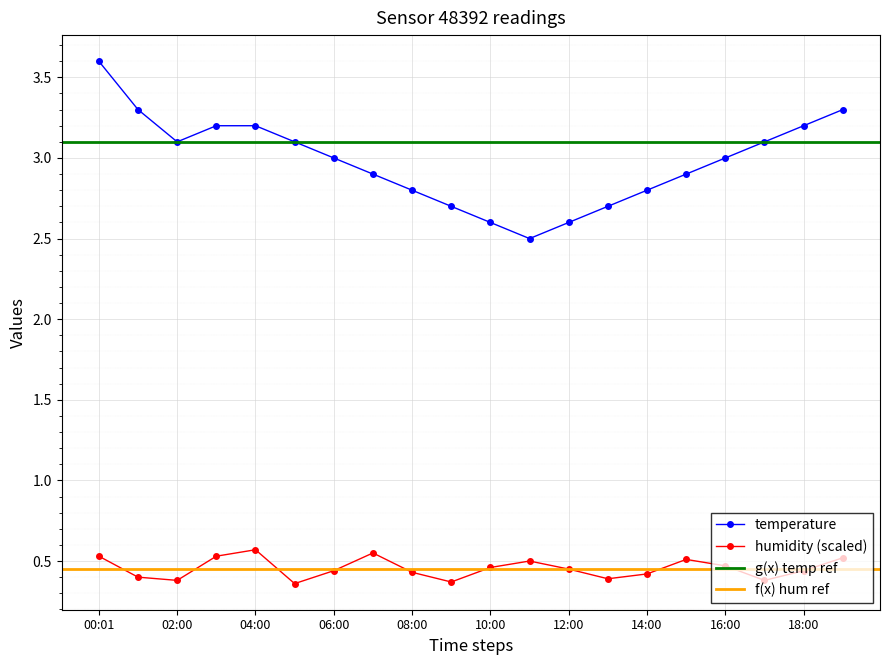

Rank the categories by humidity value from highest to lowest.

04:00, 07:00, 00:01, 03:00, 19:00, 15:00, 11:00, 16:00, 10:00, 12:00, 06:00, 18:00, 08:00, 14:00, 01:00, 13:00, 02:00, 17:00, 09:00, 05:00